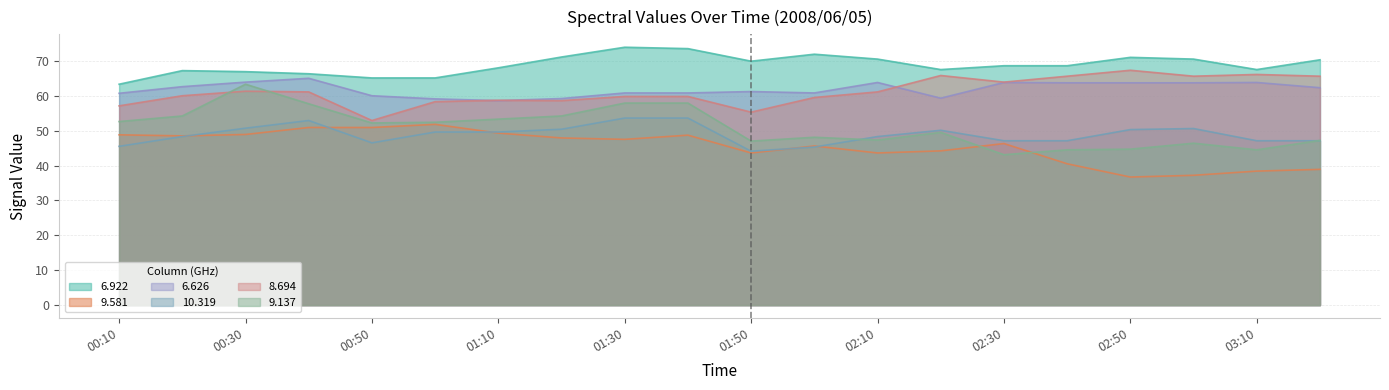

At which category is the sum across all series the highest?

00:30